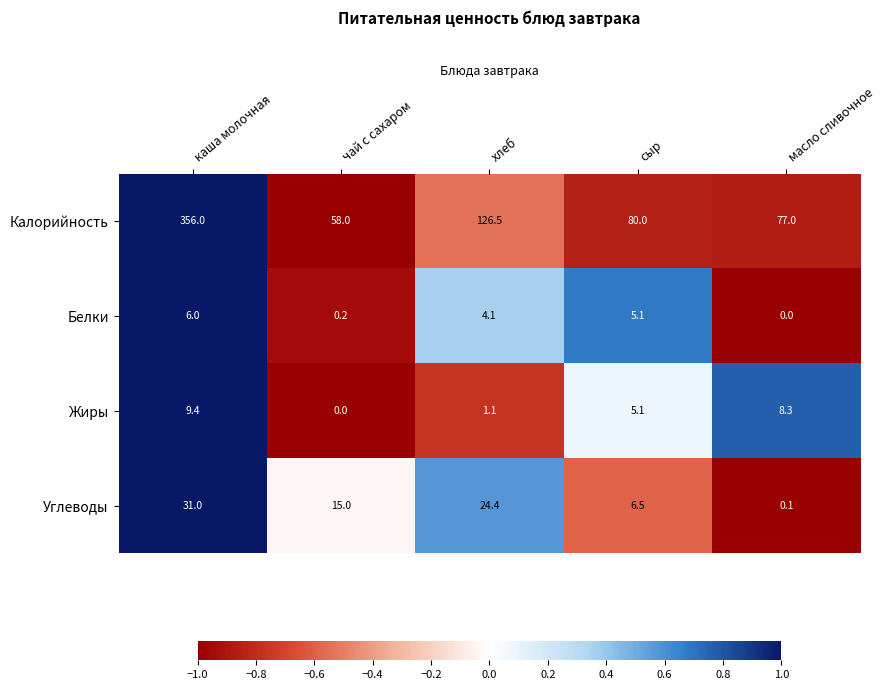

Reading left to right, transcribe all the data shown in this chart.

Калорийность: каша молочная=356.0	чай с сахаром=58.0	хлеб=126.5	сыр=80.0	масло сливочное=77.0
Белки: каша молочная=6.0	чай с сахаром=0.2	хлеб=4.1	сыр=5.1	масло сливочное=0.0
Жиры: каша молочная=9.4	чай с сахаром=0.0	хлеб=1.1	сыр=5.1	масло сливочное=8.3
Углеводы: каша молочная=31.0	чай с сахаром=15.0	хлеб=24.4	сыр=6.5	масло сливочное=0.1